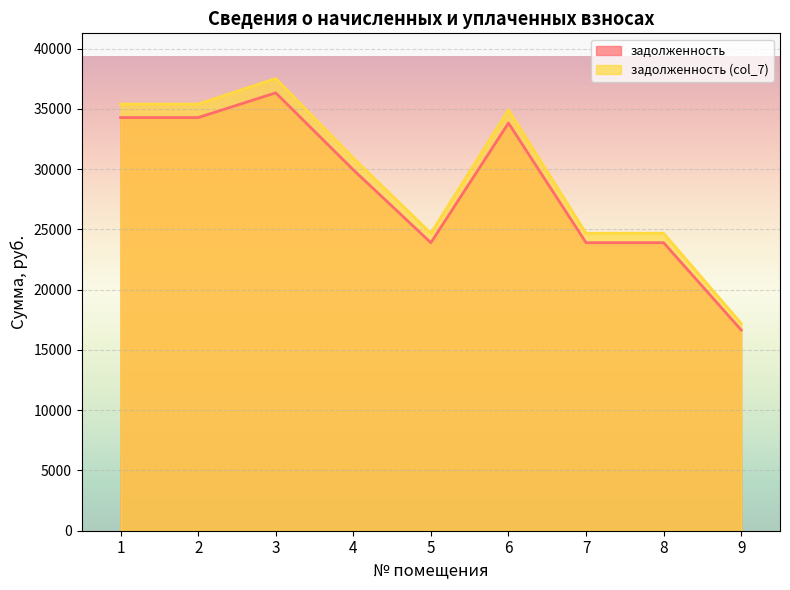

What is the difference between the maximum and minimum values in the задолженность series?

19677.5